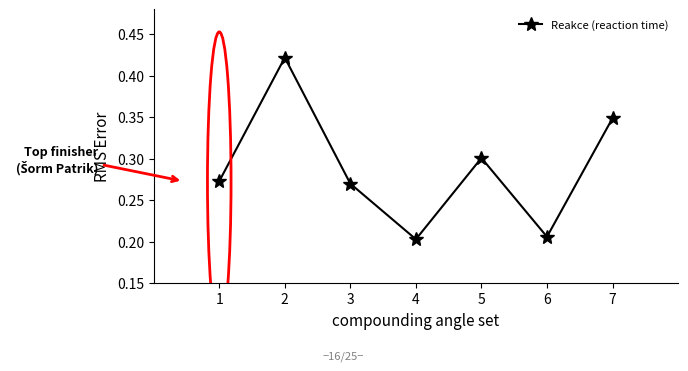

True or false: the data shows 0.4 at 1.

False